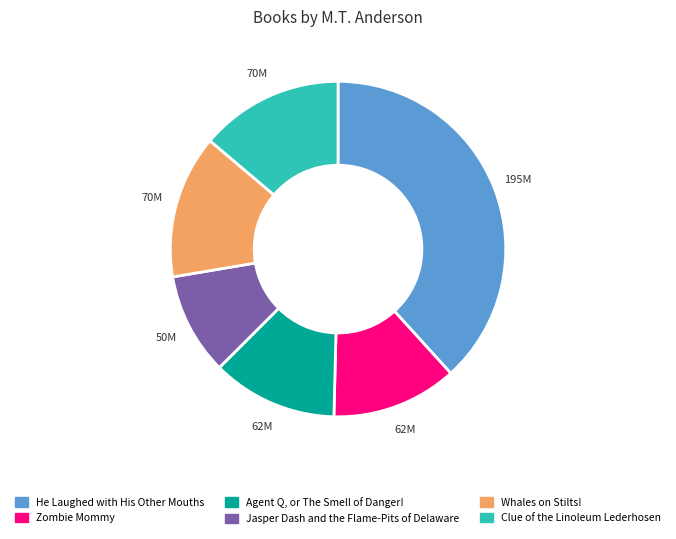

Is there any slice that represents more than half of the pie?

No